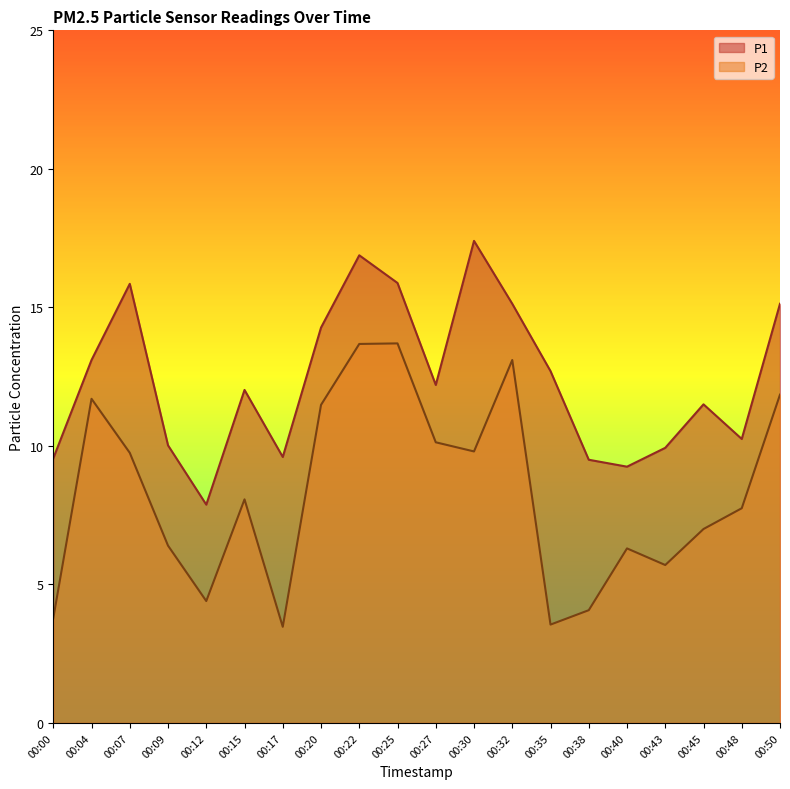

Which label corresponds to the smallest value in the chart?

00:17